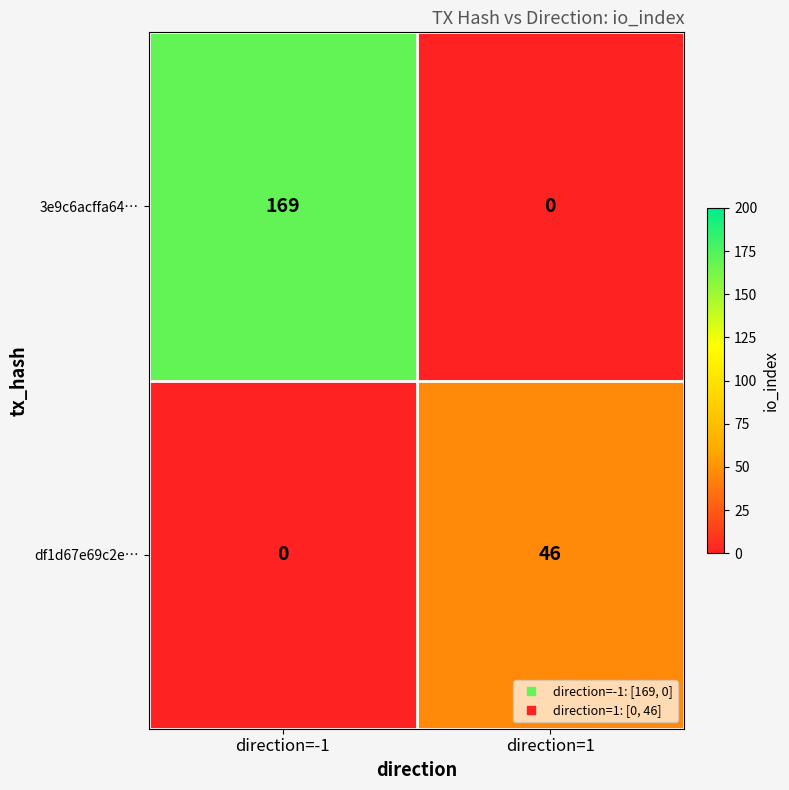

Which label corresponds to the largest value in the chart?

direction=-1